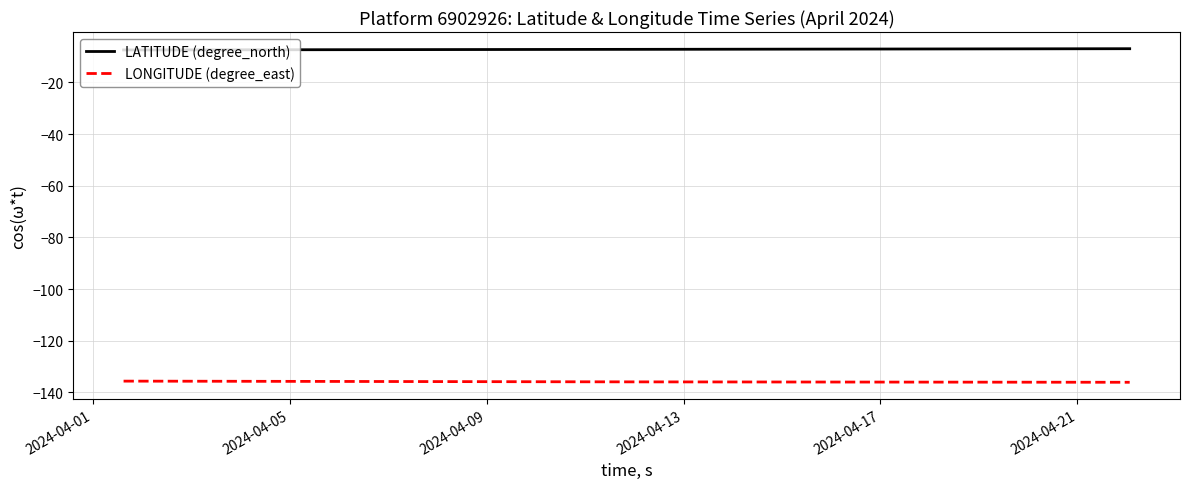

Which series has the largest total across all categories?

LATITUDE (degree_north)